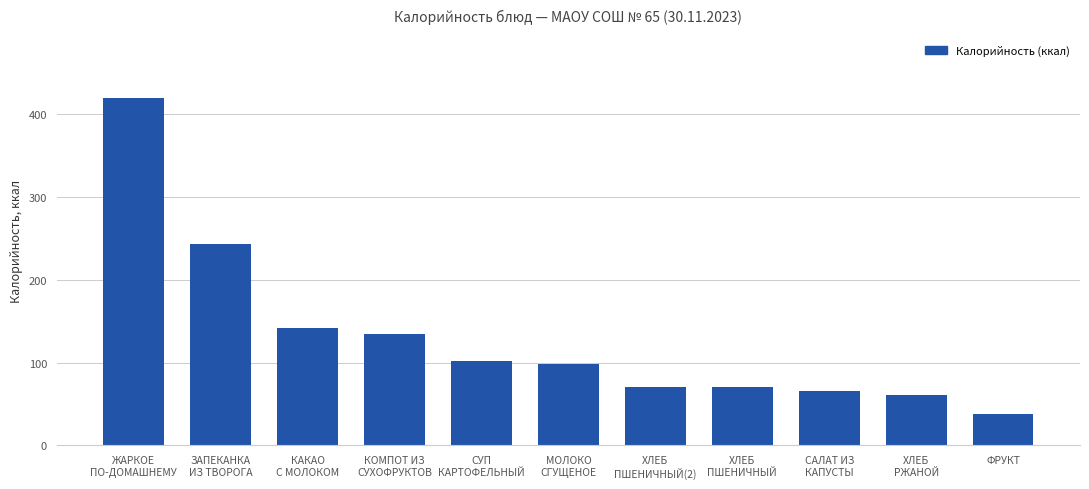

What is the minimum value shown in the chart?

37.8